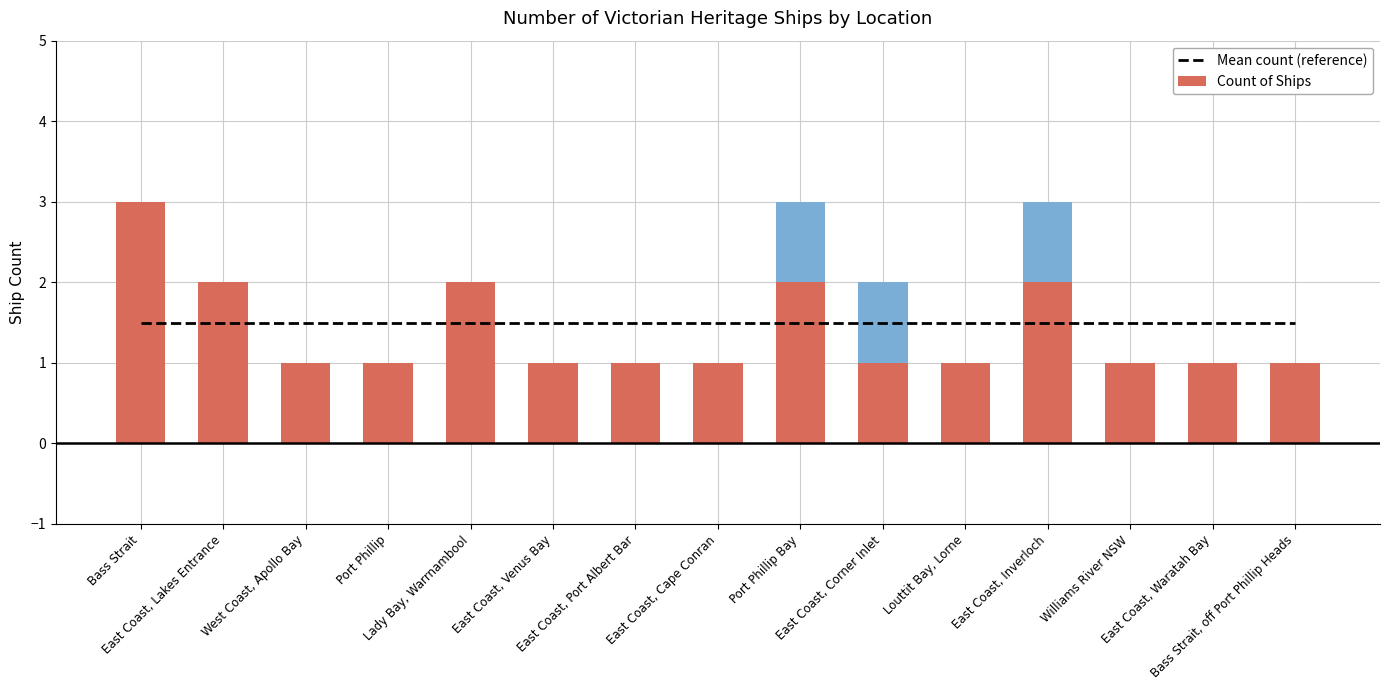

Which series has the largest total across all categories?

Count of Ships